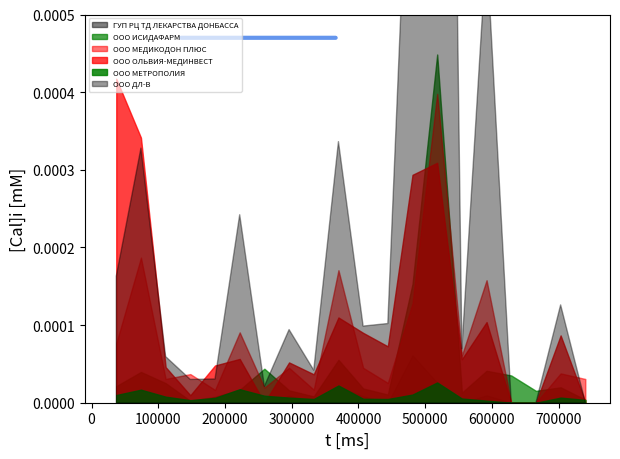

The ООО МЕТРОПОЛИЯ series shows 79.3 at 6. True or false?

False